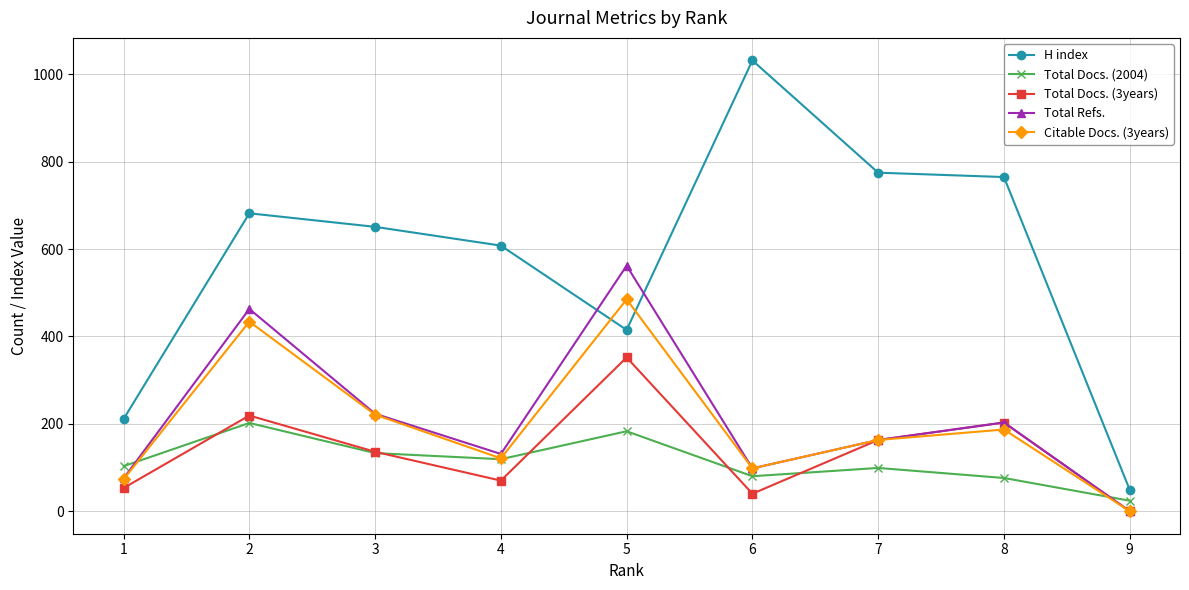

What is the sum of all Citable Docs. (3years) values?

1782